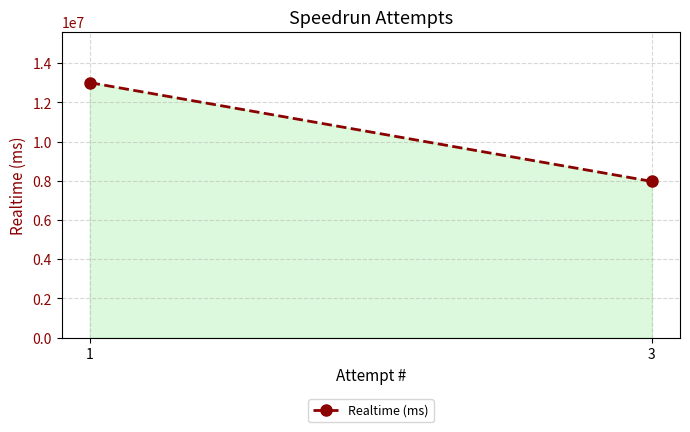

The chart shows a value of 4177655 at 3. True or false?

False